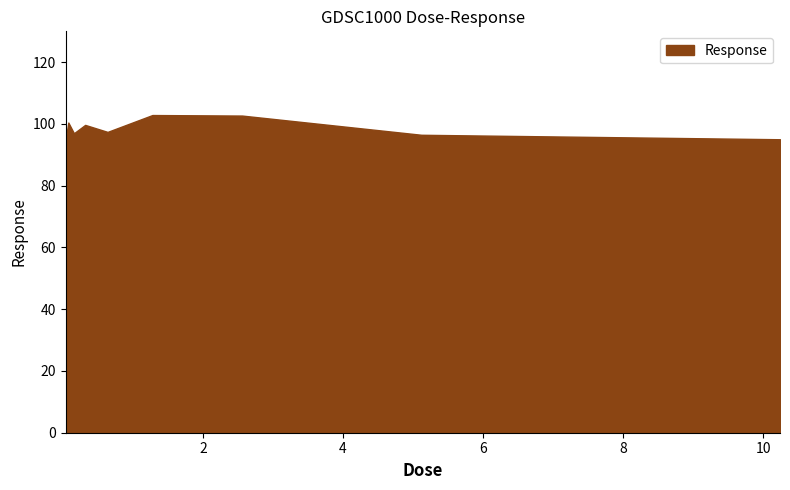

What is the difference between the maximum and minimum values?

8.3